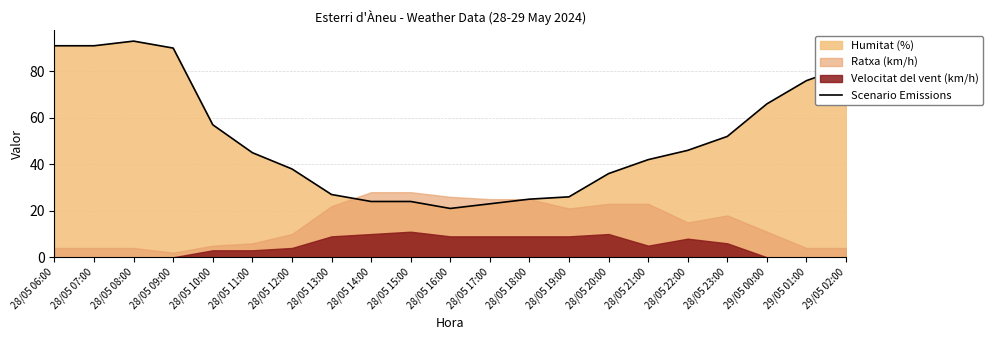

List the labels in order of value, largest first.

28/05 08:00, 28/05 06:00, 28/05 07:00, 28/05 09:00, 29/05 02:00, 29/05 01:00, 29/05 00:00, 28/05 10:00, 28/05 23:00, 28/05 22:00, 28/05 11:00, 28/05 21:00, 28/05 12:00, 28/05 20:00, 28/05 13:00, 28/05 19:00, 28/05 18:00, 28/05 14:00, 28/05 15:00, 28/05 17:00, 28/05 16:00